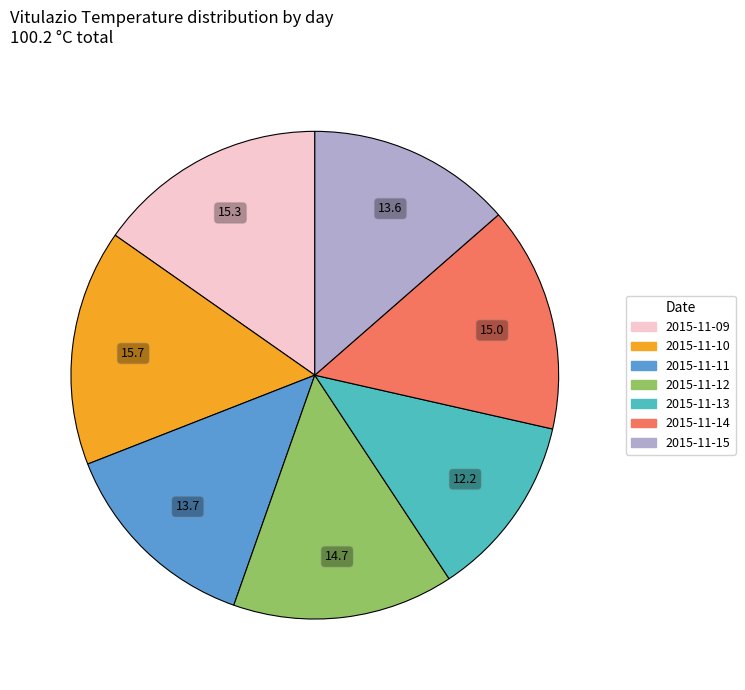

Do 2015-11-15 and 2015-11-14 together represent more than half of the pie?

No